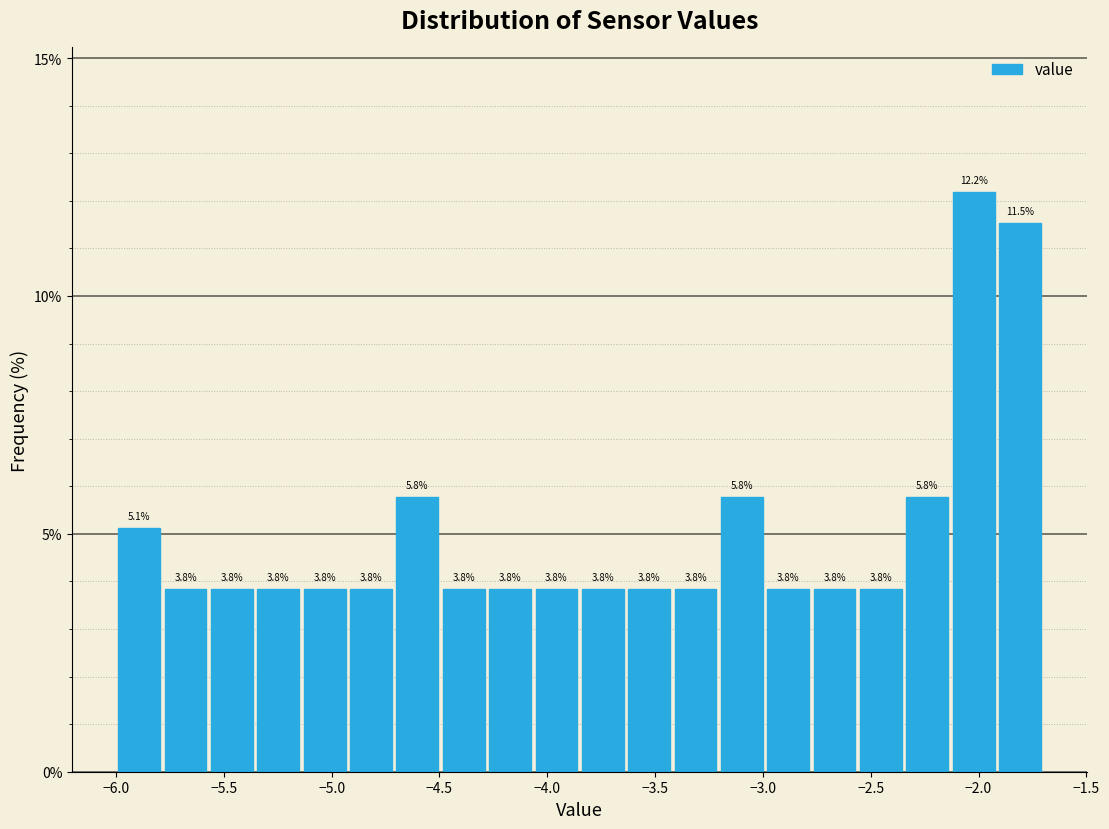

Over which range of the x-axis is the bar tallest?

-2.130 to -1.915